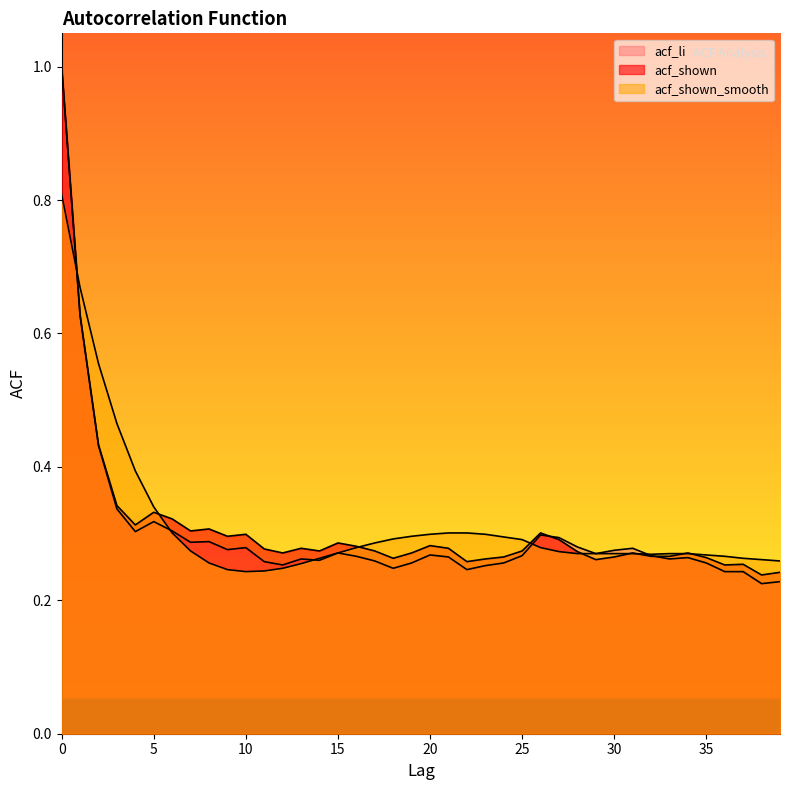

True or false: acf_shown has a value of 0.3 at 25.

True